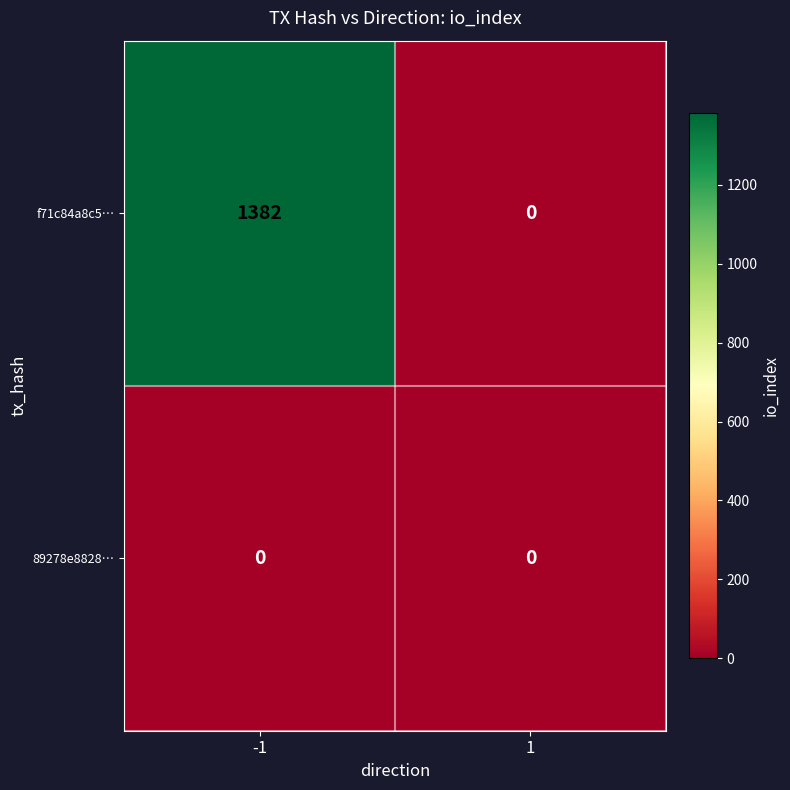

Which series has the largest total across all categories?

f71c84a8c5…